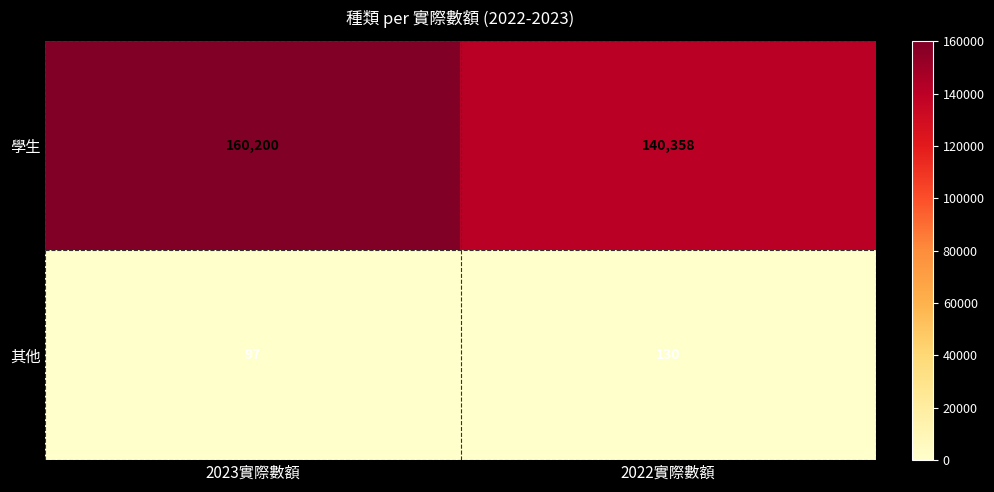

Rank the series at 2022實際數額 from highest to lowest value.

學生, 其他